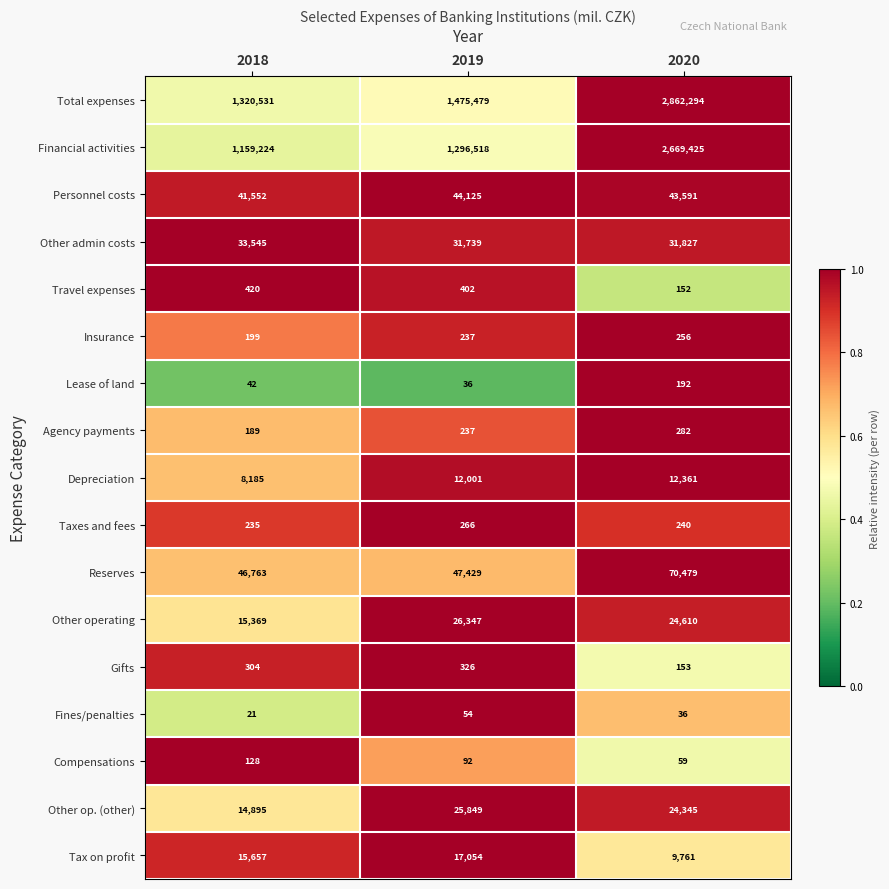

What is the spread (max minus min) of values at 2018?

1320510